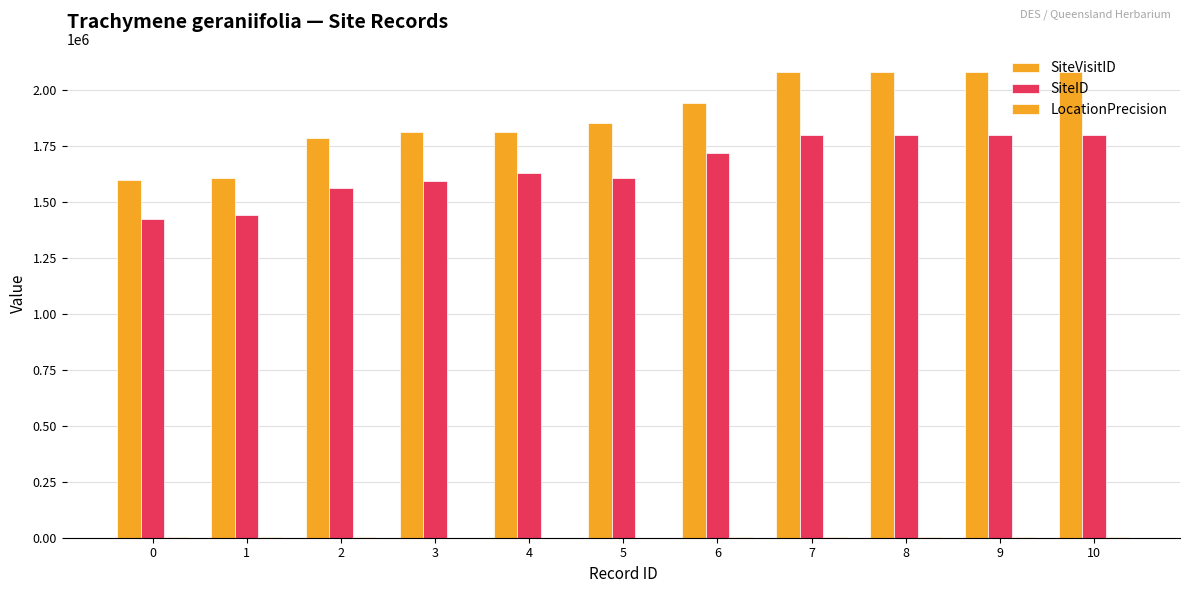

How many groups of bars are there?

11